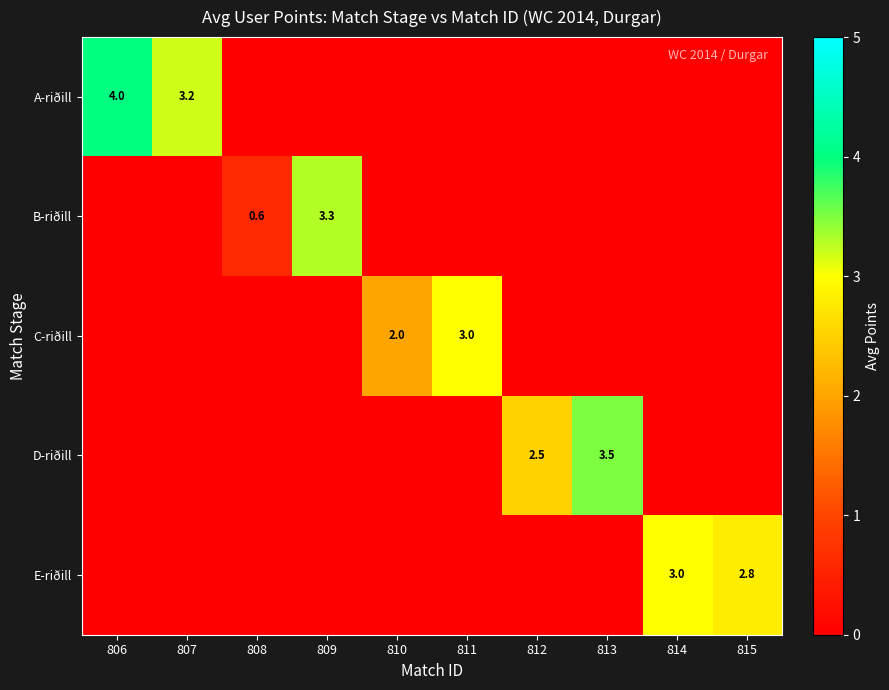

The E-riðill series shows 2.8 at 815. True or false?

True